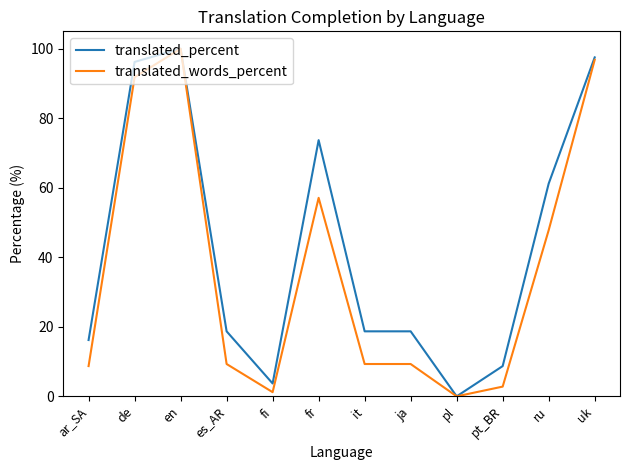

True or false: translated_words_percent has a value of 57.1 at fr.

True